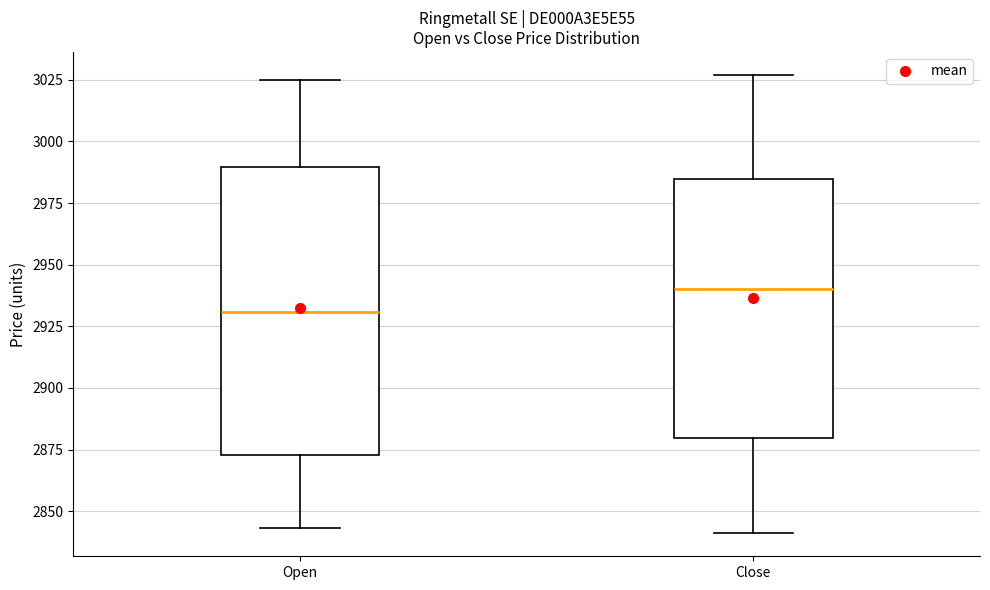

Reading left to right, read every box against the y-axis: the position of its median line, the range the box covers, and the ends of its whiskers. The values are not printed on the chart, so give them approximately, as read against the axis.

Open: median 2930, box 2875 to 2990, whiskers 2845 to 3025
Close: median 2940, box 2880 to 2985, whiskers 2840 to 3025